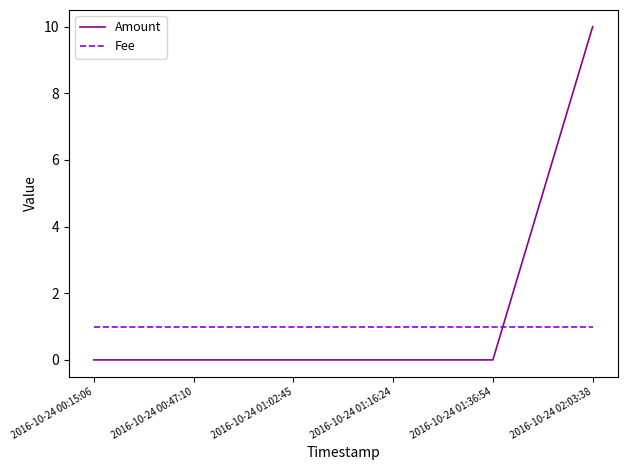

What is the maximum value for Amount?

10